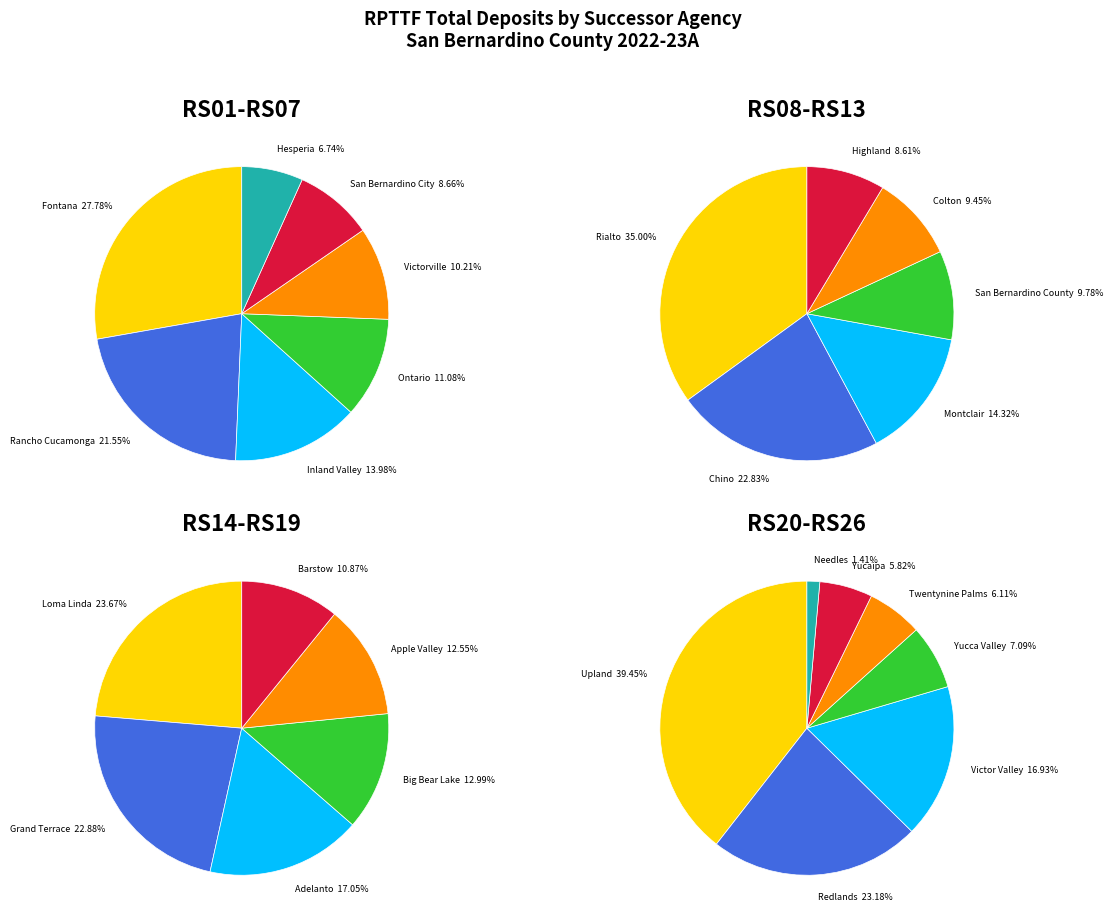

Combined, do Victorville - 376 and Upland - 370 account for over 50%?

No